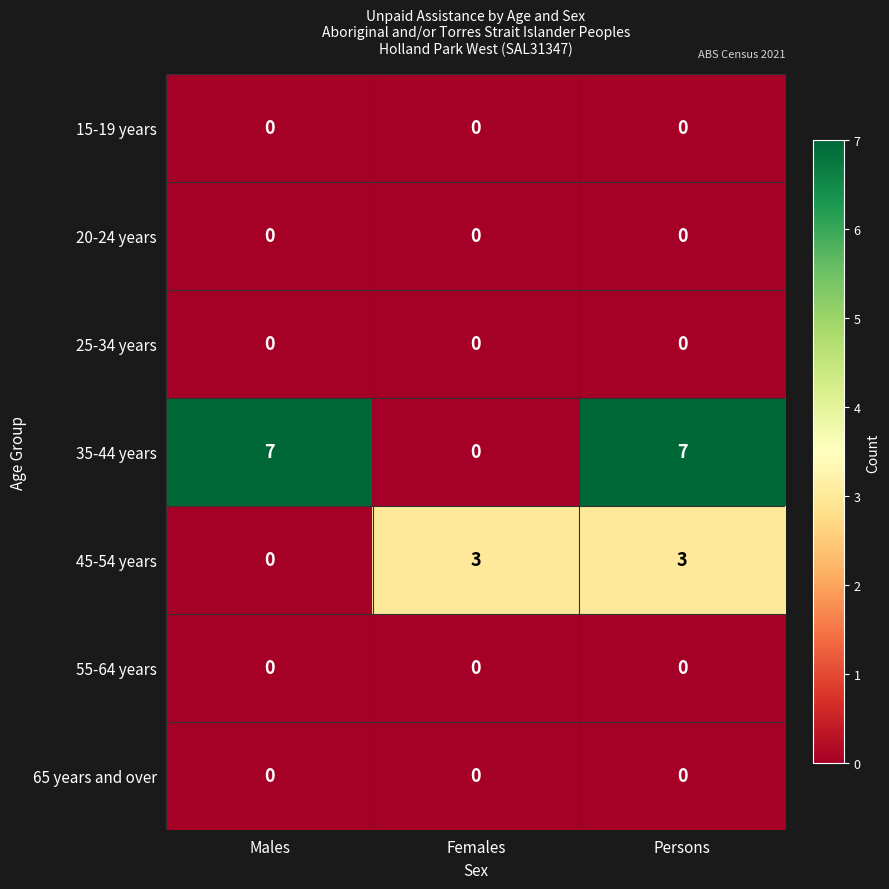

What is the maximum value shown in the chart?

7